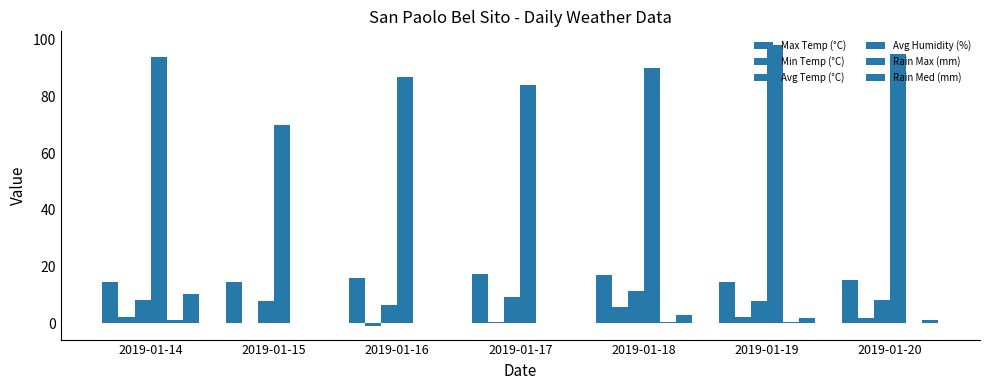

Count the number of data series in this chart.

6